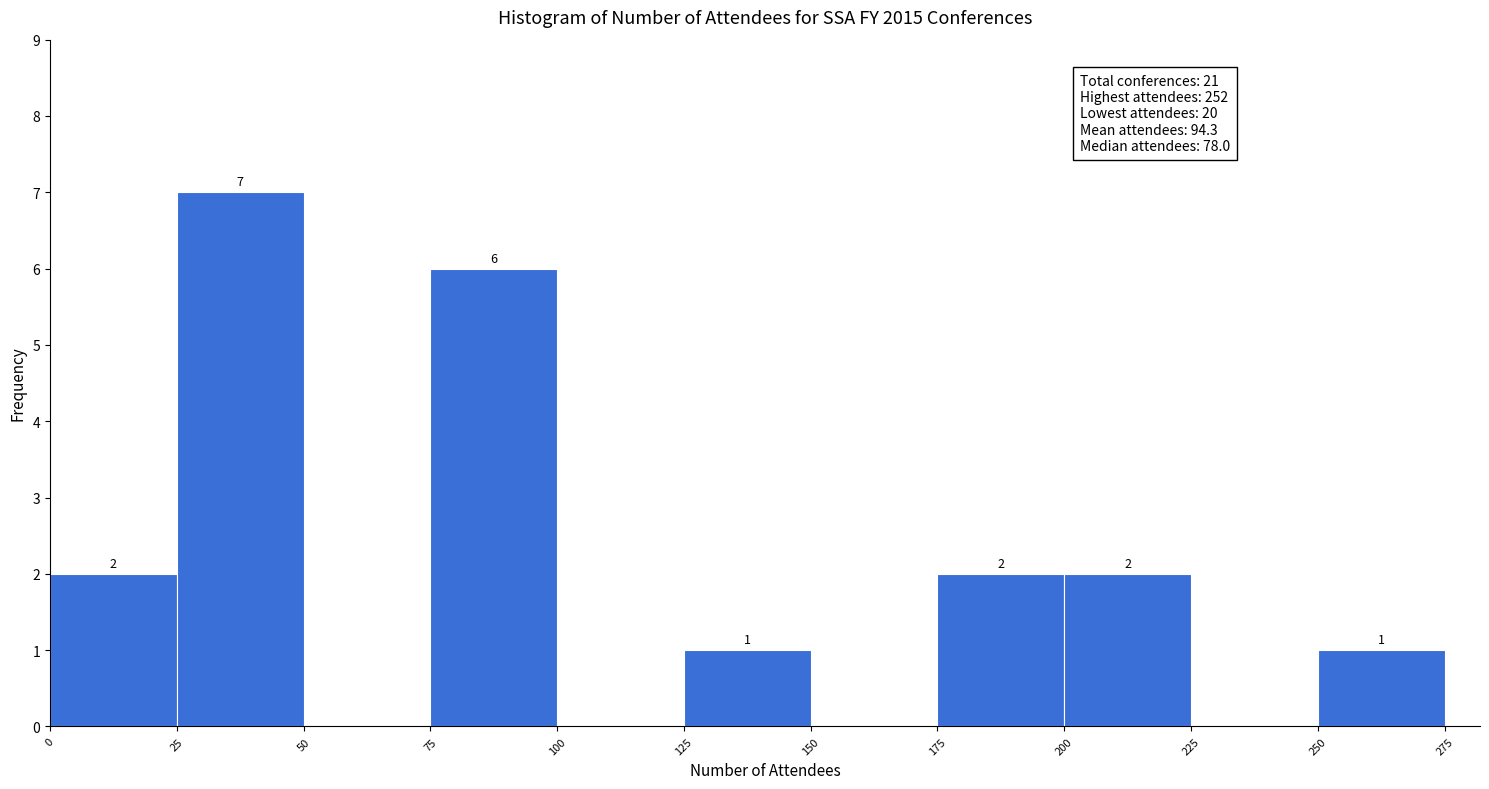

Which range on the x-axis has the tallest bar?

25 to 50